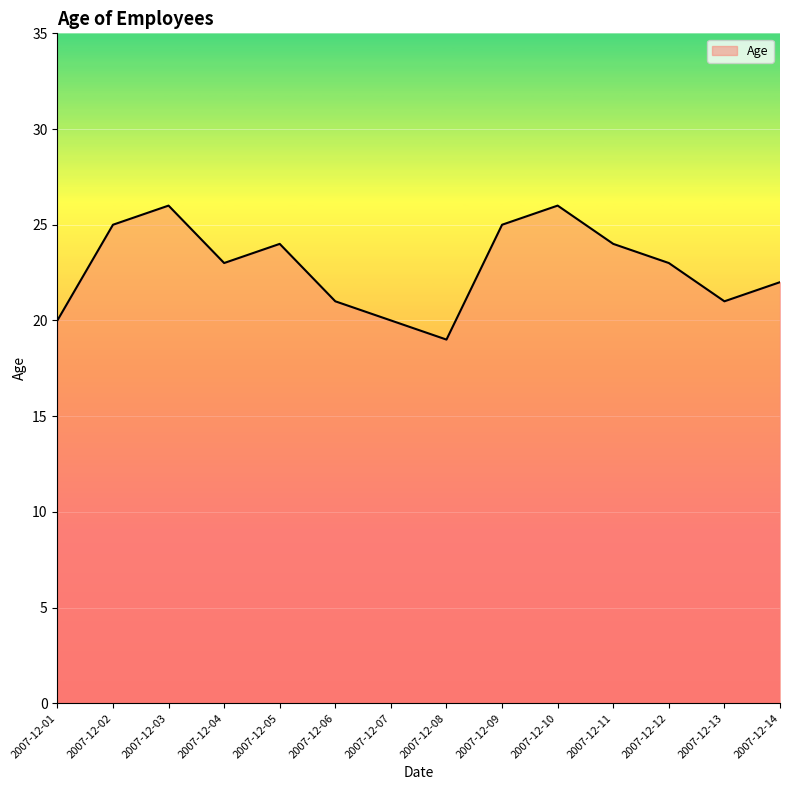

Between 2007-12-07 and 2007-12-14, which is larger?

2007-12-14